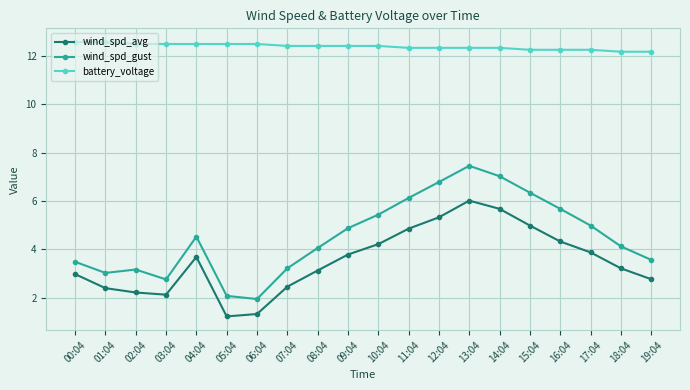

What is the label of the 16th point from the left?

15:04